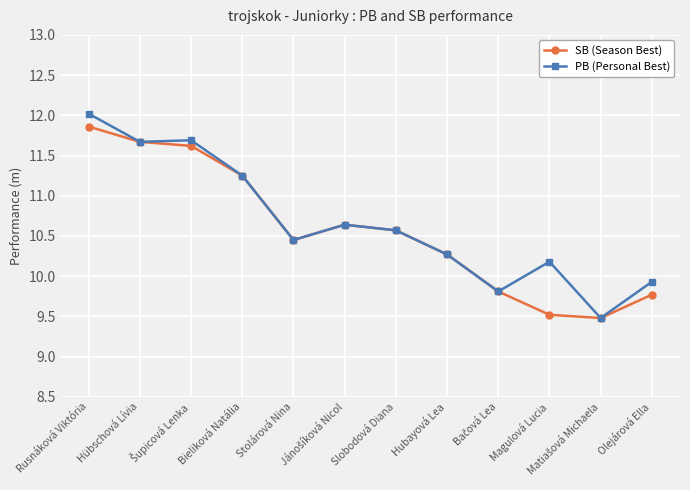

Is the value of PB (Personal Best) at Olejárová Ella greater than the value of SB (Season Best) at Hubayová Lea?

No